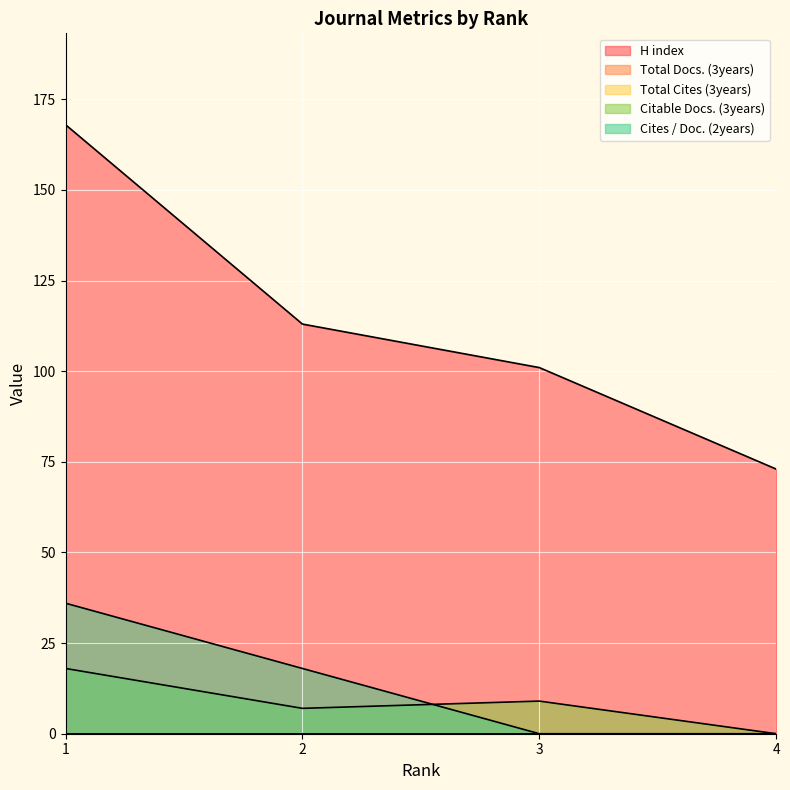

Between 2 and 4, which series saw the biggest shift?

H index